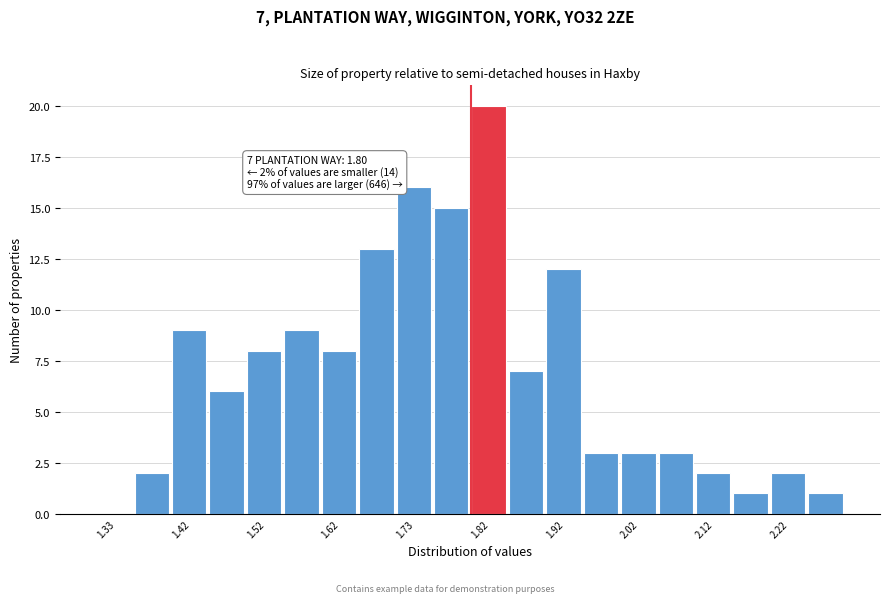

Which range on the x-axis has the tallest bar?

1.80 to 1.85